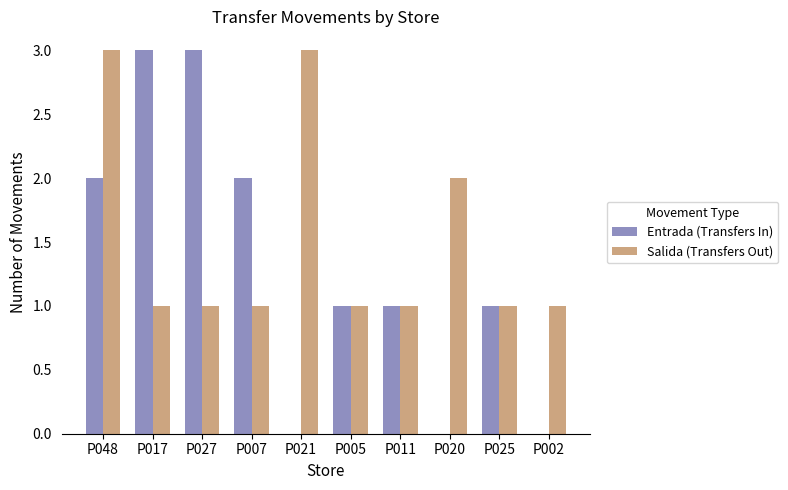

What is the sum of the Salida (Transfers Out) values at P011 and P005?

2